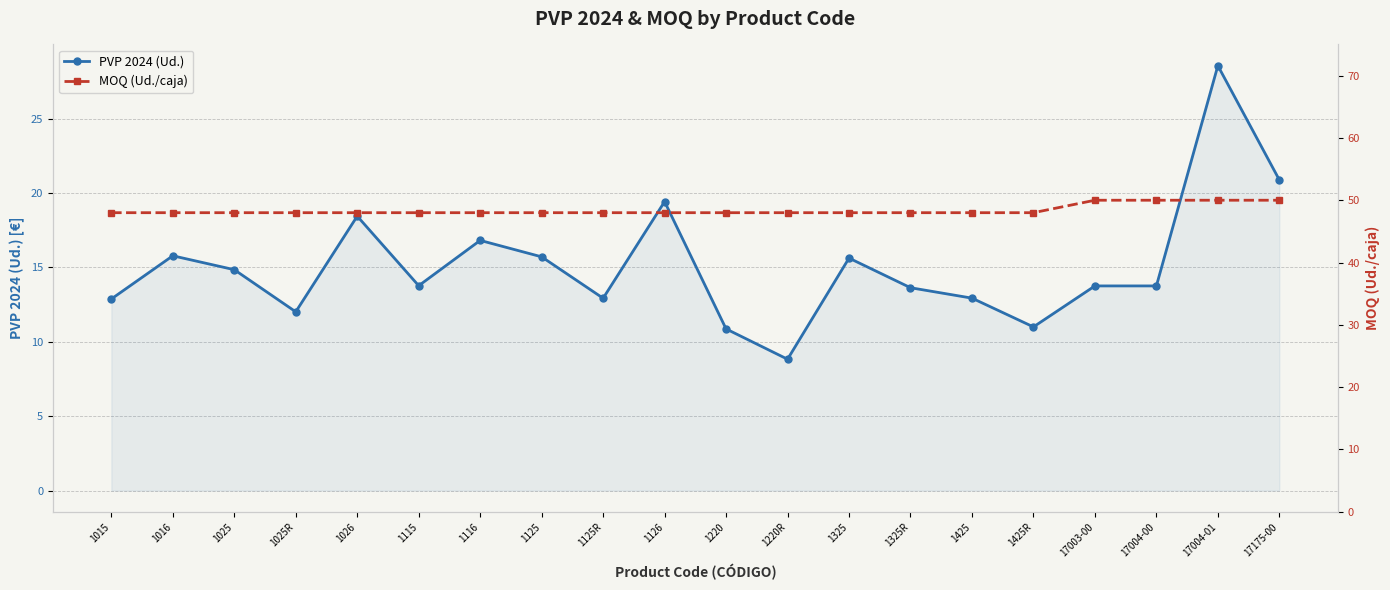

Rank the categories by PVP 2024 (Ud.) value from lowest to highest.

1220R, 1220, 1425R, 1025R, 1015, 1125R, 1425, 1325R, 17003-00, 17004-00, 1115, 1025, 1325, 1125, 1016, 1116, 1026, 1126, 17175-00, 17004-01